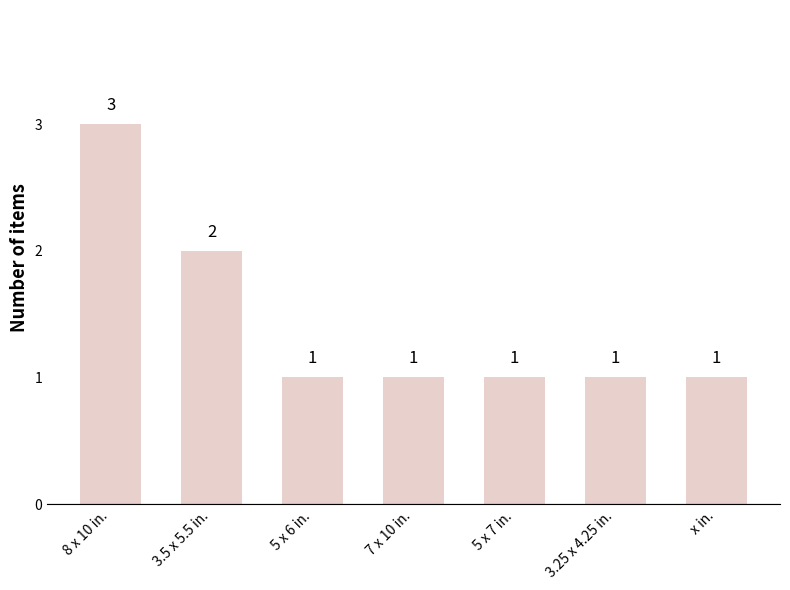

Reading right to left, extract all data points from this chart.

1	1	1	1	1	2	3